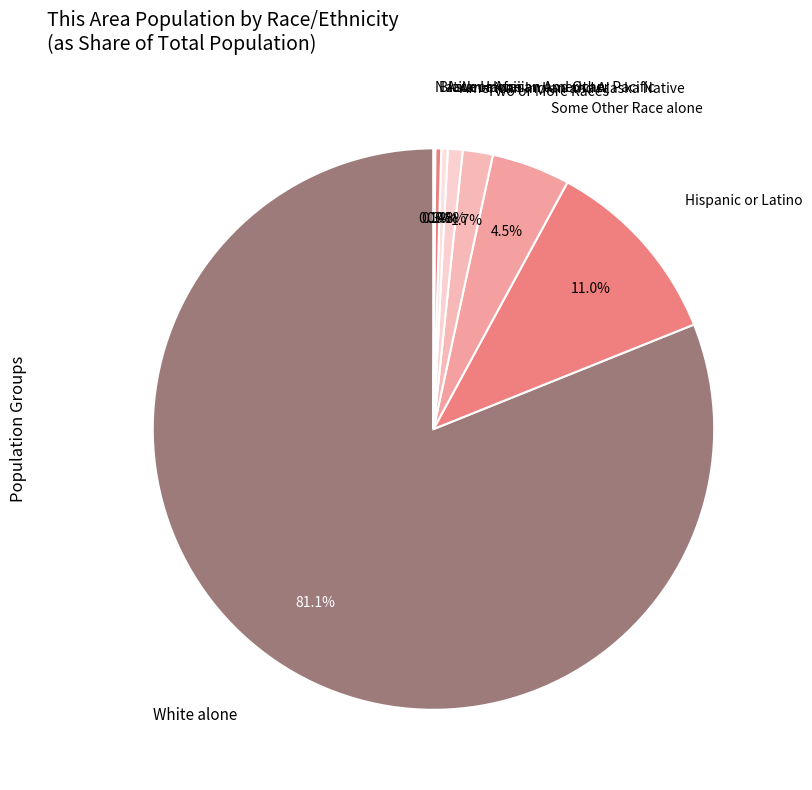

Is White alone the majority of the pie?

Yes